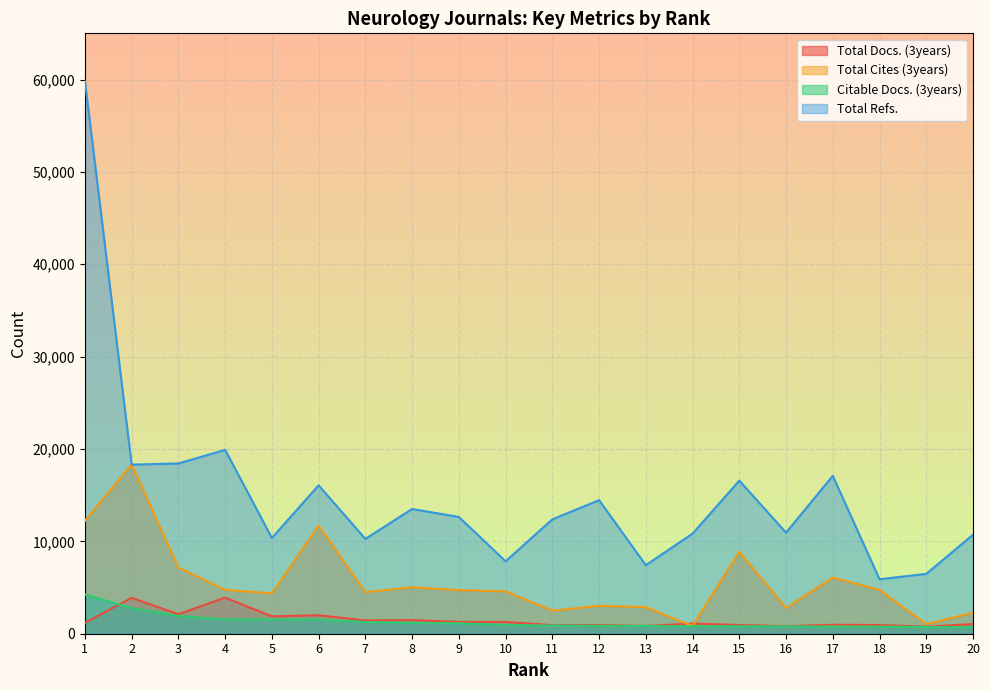

Reading left to right, list all the values displayed in this chart.

Total Docs. (3years): 1182	3884	2118	3909	1883	2002	1438	1471	1279	1271	926	939	837	1100	941	824	965	945	767	1042
Total Cites (3years): 12218	18322	7151	4750	4366	11701	4495	5035	4721	4595	2496	3021	2881	836	8877	2786	6072	4751	1036	2280
Citable Docs. (3years): 4254	2777	1918	1557	1548	1522	1253	1172	1132	951	882	856	829	810	804	792	770	765	723	703
Total Refs.: 59847	18306	18433	19909	10370	16065	10265	13503	12642	7844	12378	14462	7421	10837	16575	10944	17094	5896	6478	10718